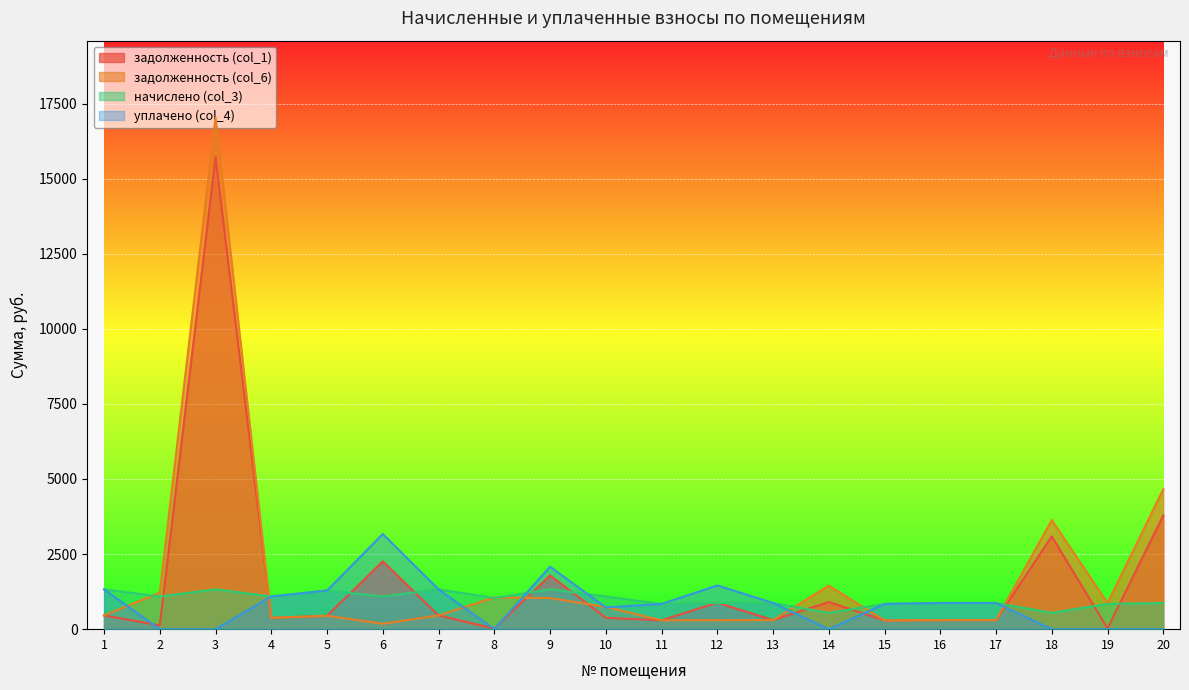

The value of уплачено (col_4) at 10 is 424.7. True or false?

False